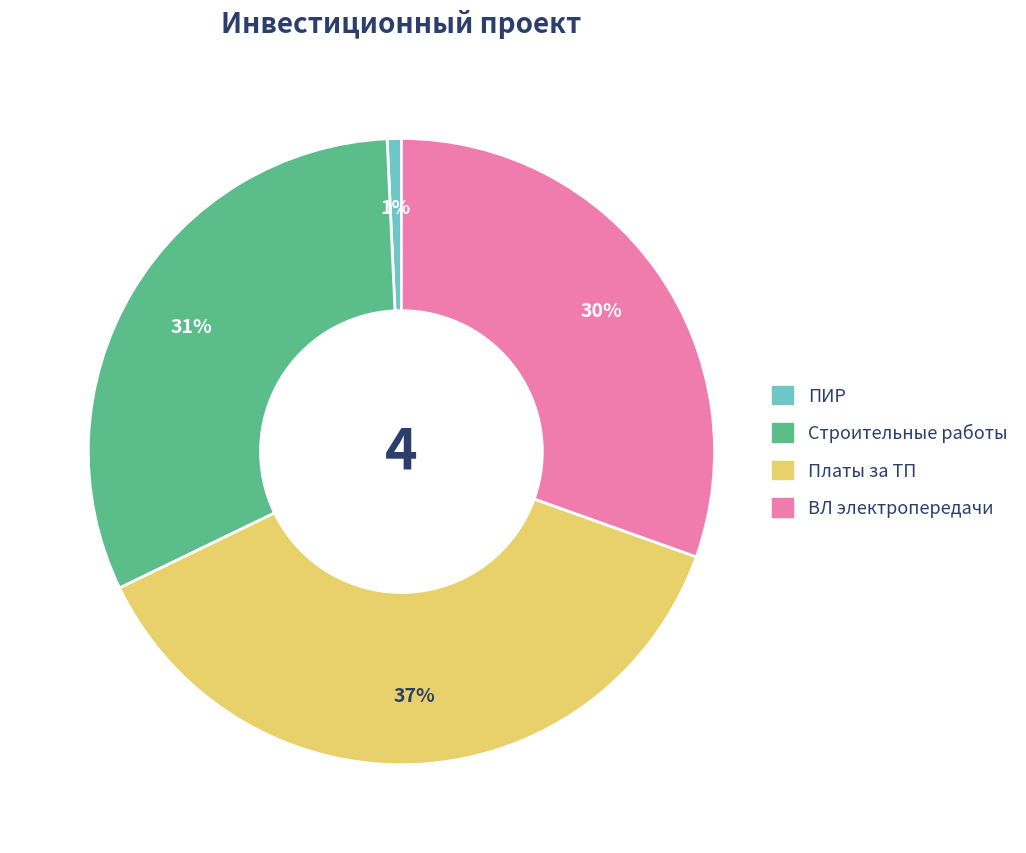

What is the largest slice in the pie chart?

Платы за ТП